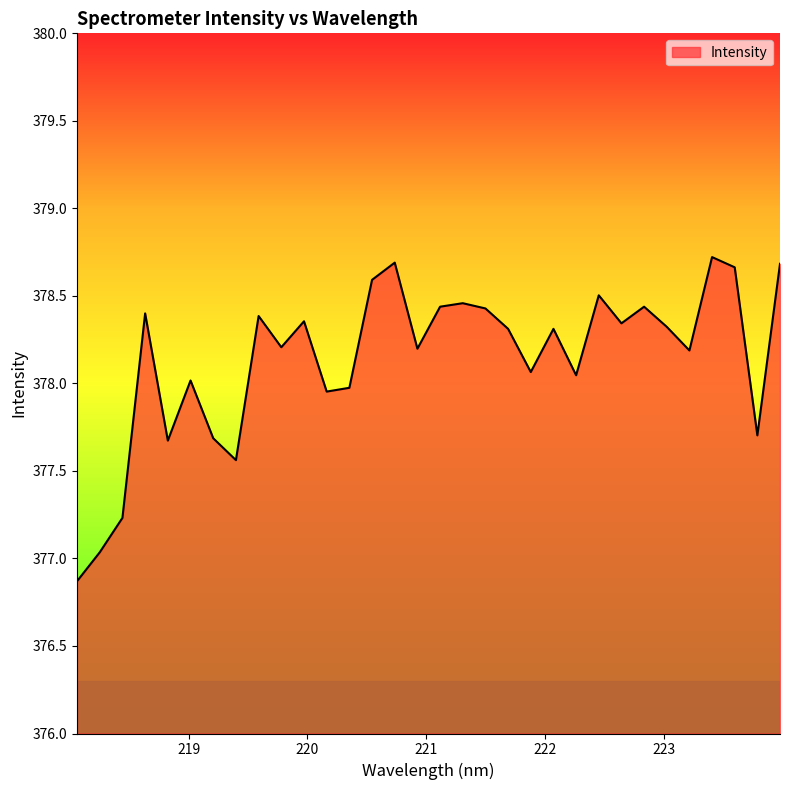

Count the number of categories in the chart.

32